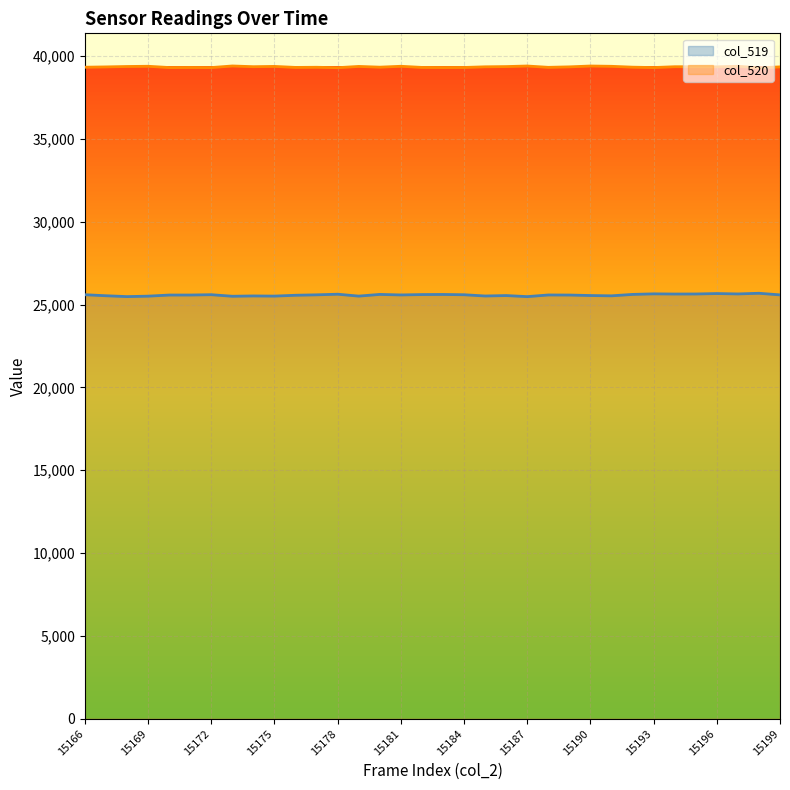

How many lines are shown in the chart?

2